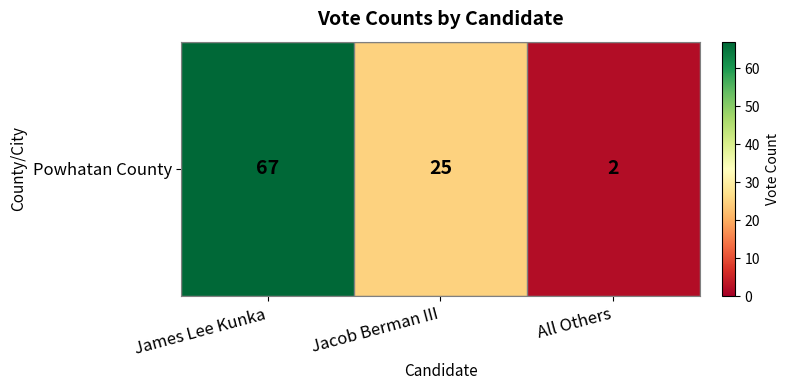

How many data points are above 25?

1